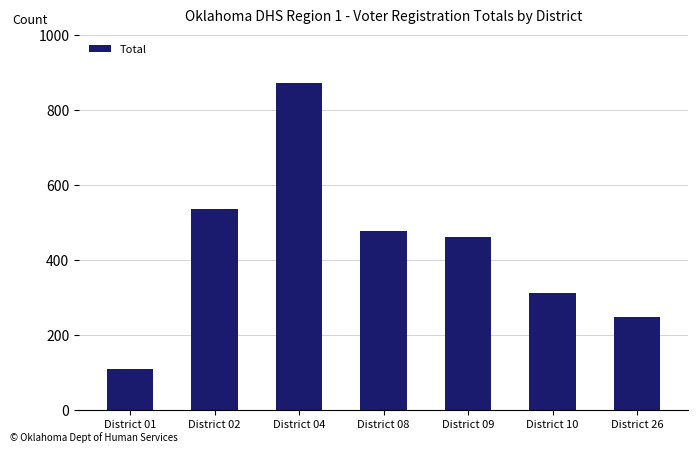

How many bars are there in total?

7